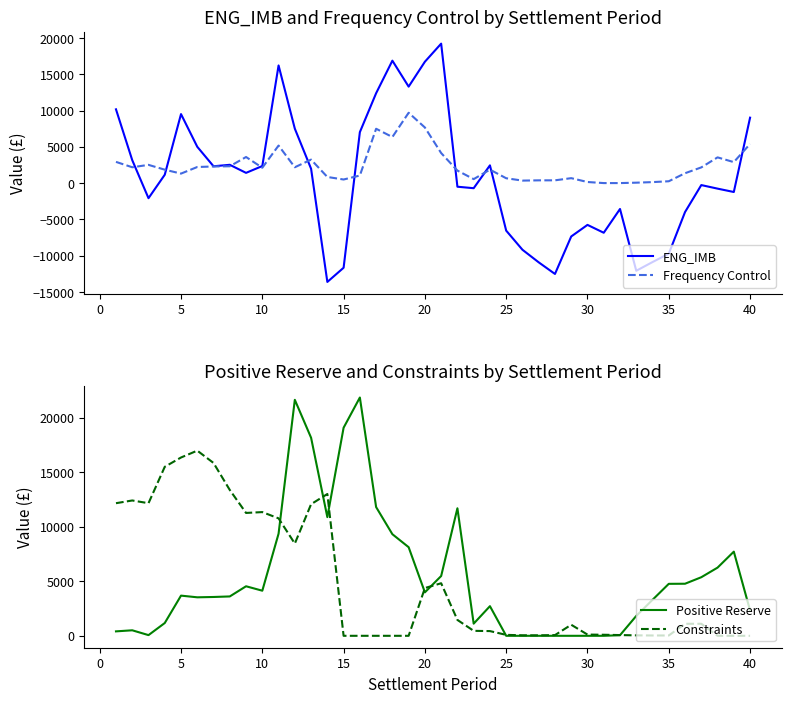

What are all the series names shown in the legend?

ENG_IMB, Frequency Control, Positive Reserve, Constraints